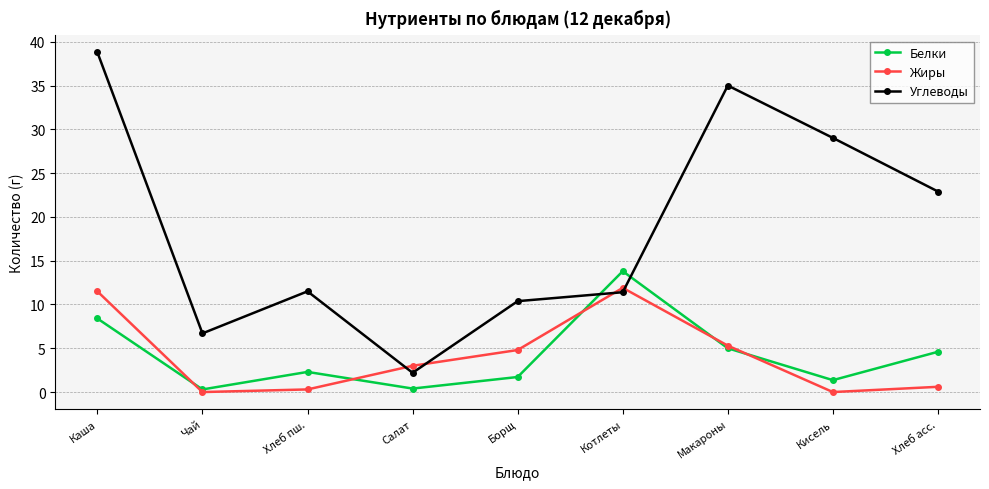

Does the chart display data point markers on the line(s)?

Yes